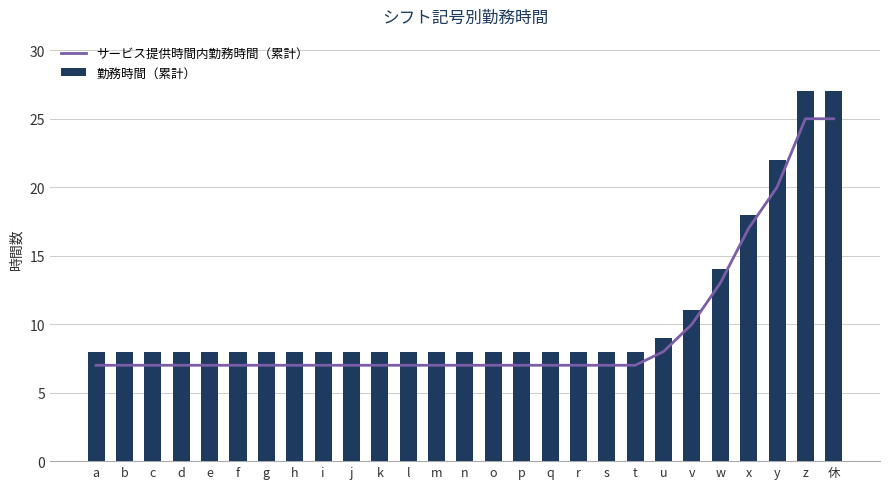

Reading left to right, extract all data points from this chart.

サービス提供時間内勤務時間（累計）: a=7	b=7	c=7	d=7	e=7	f=7	g=7	h=7	i=7	j=7	k=7	l=7	m=7	n=7	o=7	p=7	q=7	r=7	s=7	t=7	u=8	v=10	w=13	x=17	y=20	z=25	休=25
勤務時間（累計）: a=8	b=8	c=8	d=8	e=8	f=8	g=8	h=8	i=8	j=8	k=8	l=8	m=8	n=8	o=8	p=8	q=8	r=8	s=8	t=8	u=9	v=11	w=14	x=18	y=22	z=27	休=27